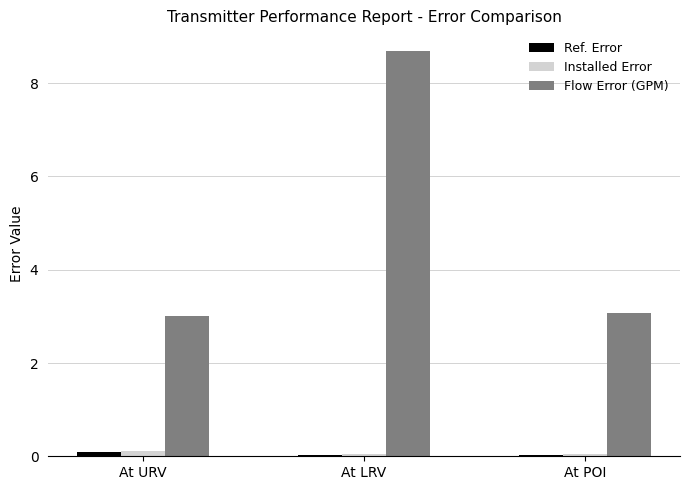

At which category is the sum across all series the highest?

At LRV